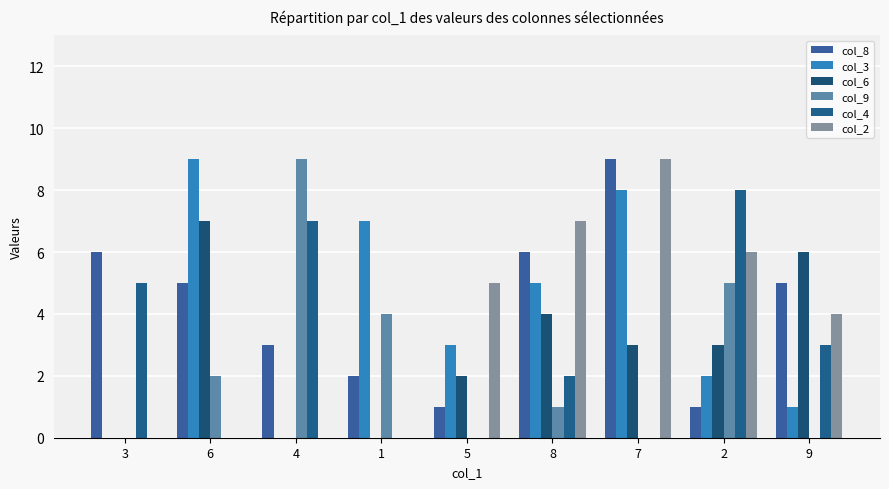

Count the number of categories in the chart.

9